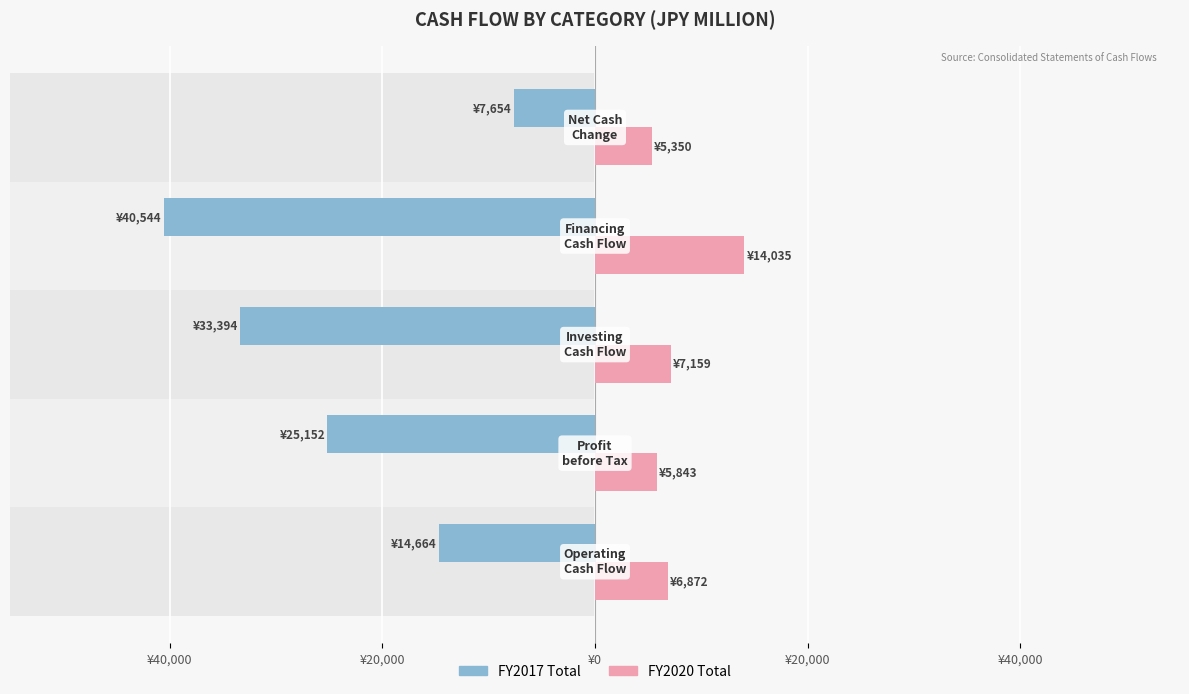

How many series are shown in this chart?

2